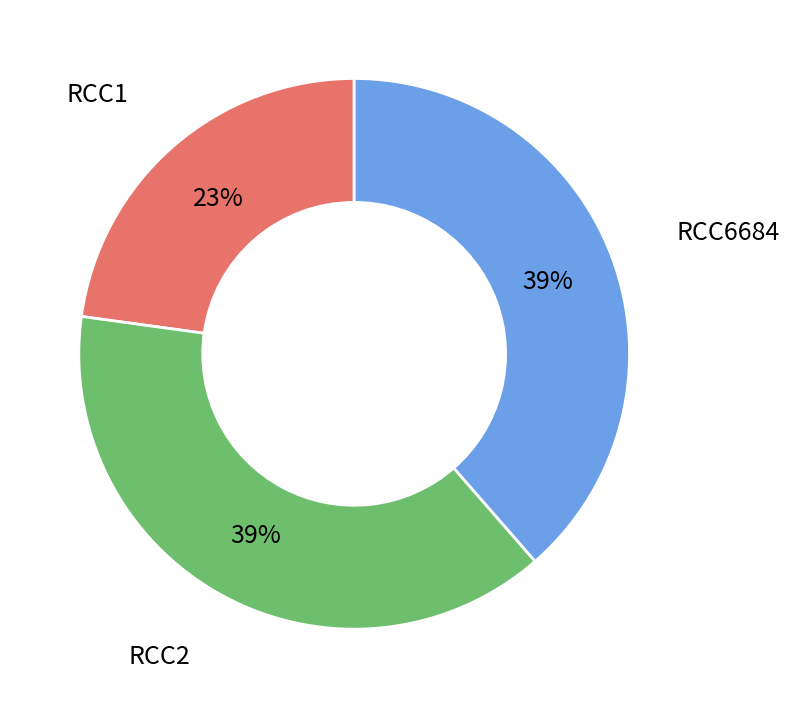

Between RCC6684 and RCC1, which is larger?

RCC6684